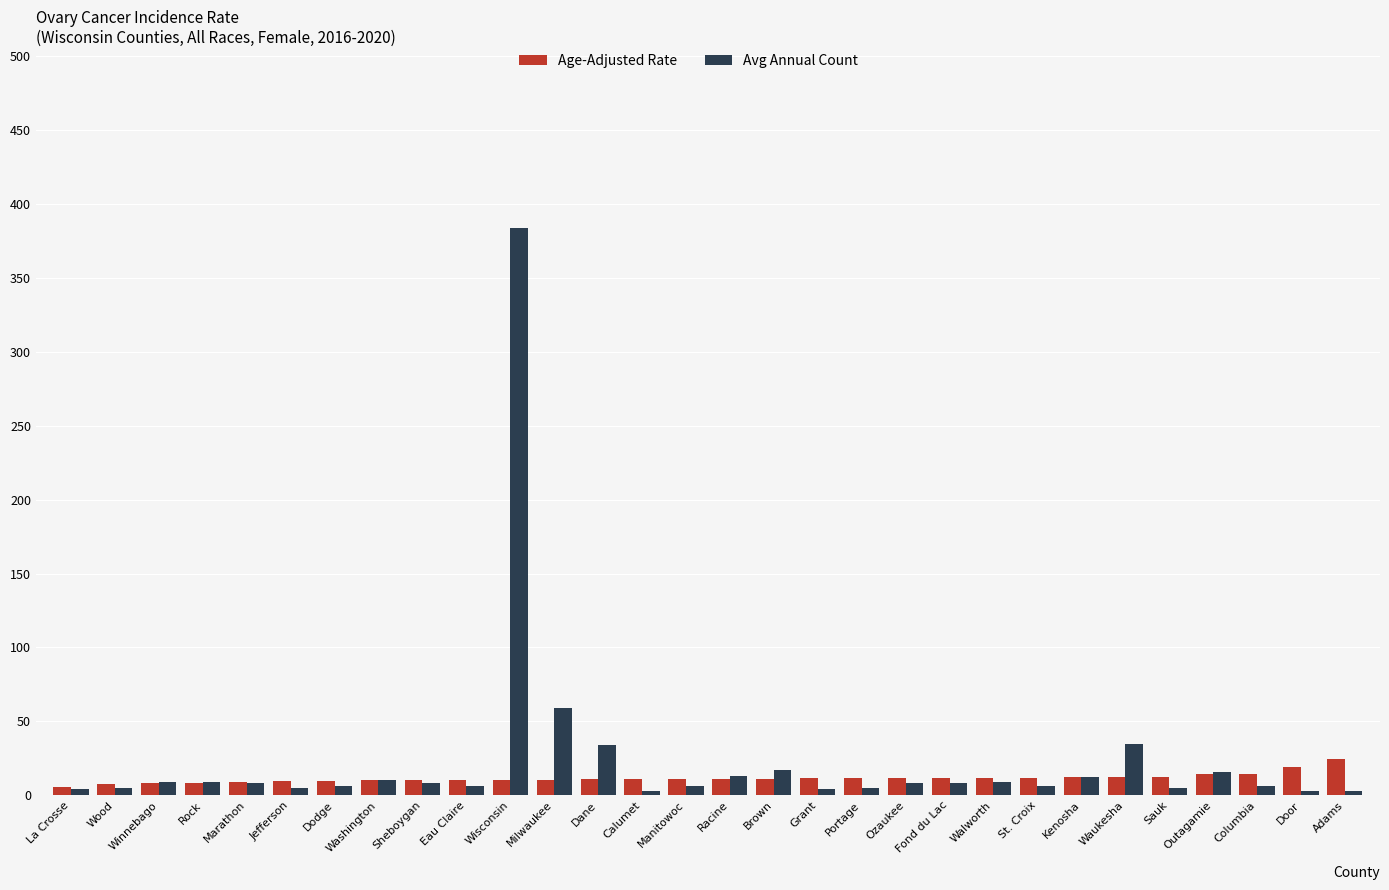

At Wisconsin, list the series in order from largest to smallest.

Avg Annual Count, Age-Adjusted Rate